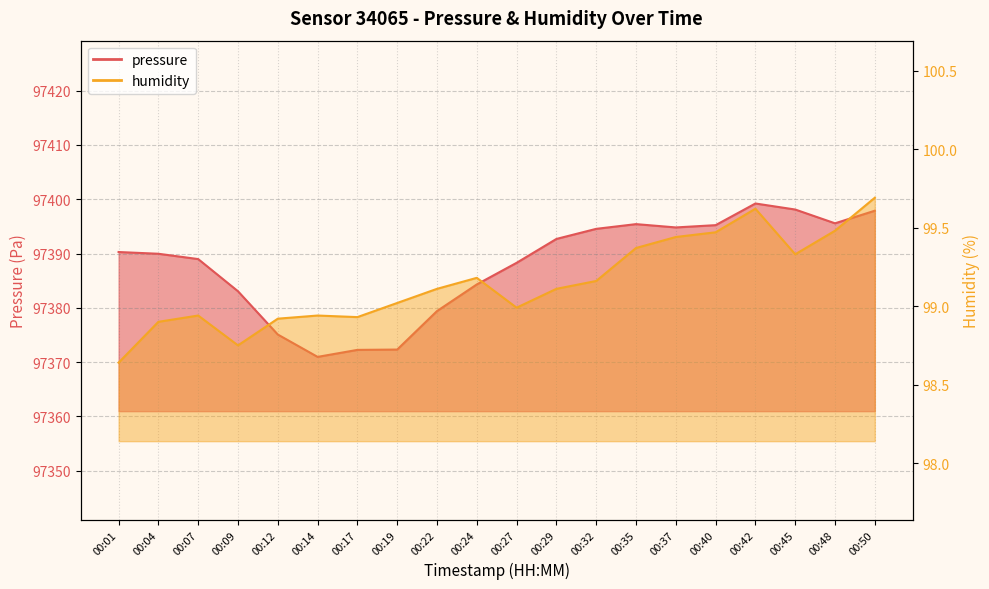

List the series in order of their overall mean, highest first.

pressure, humidity